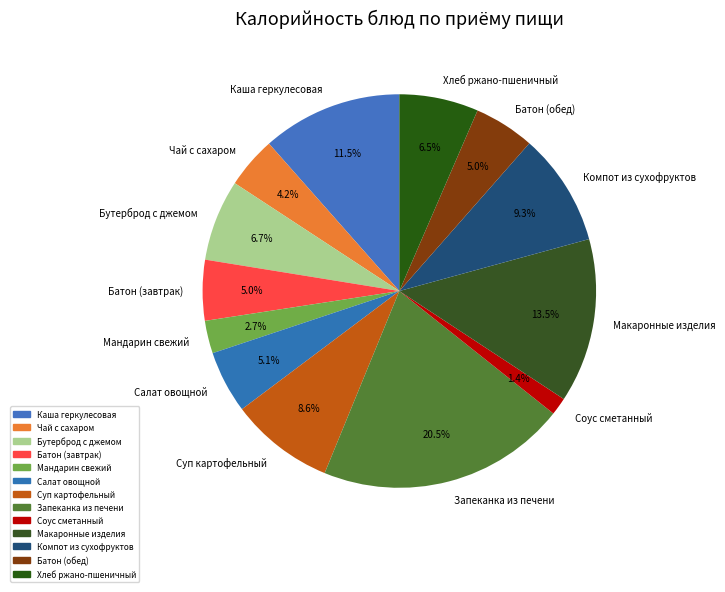

What is the smallest slice in the pie chart?

Соус сметанный